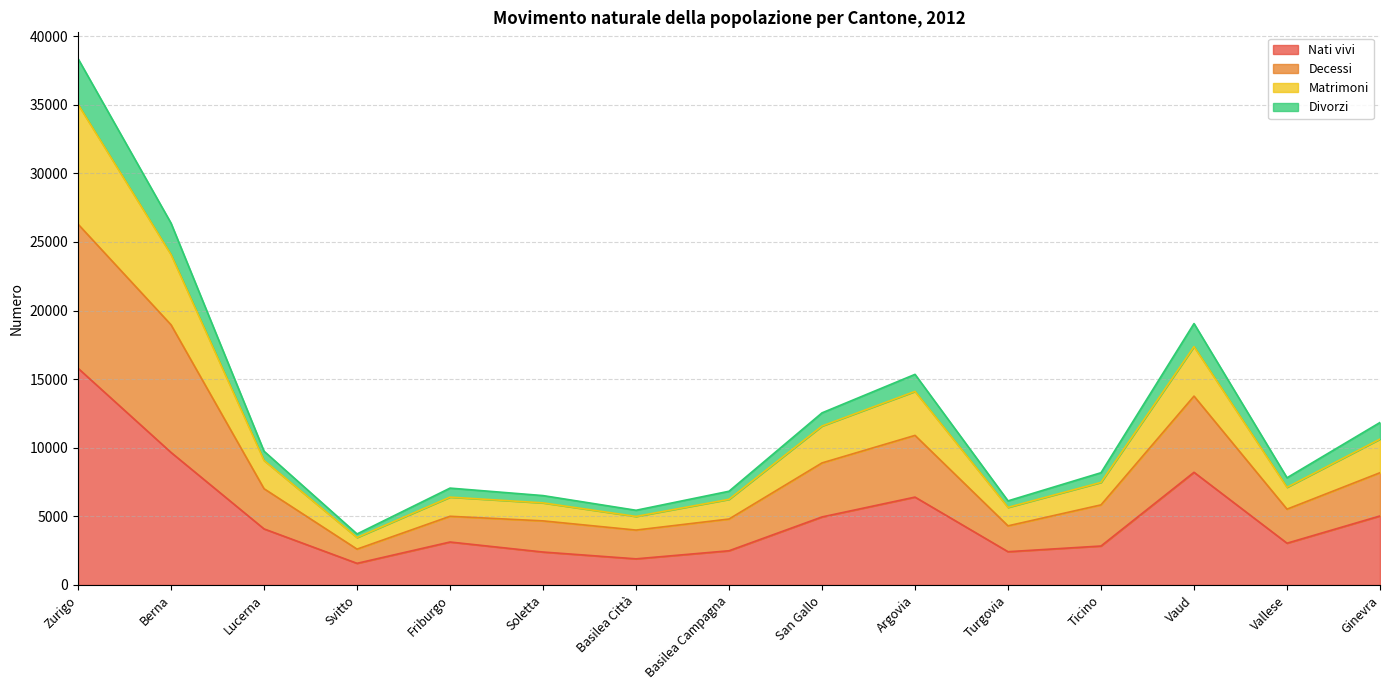

Reading left to right, transcribe all the data shown in this chart.

Nati vivi: 15794	9658	4087	1578	3131	2401	1905	2494	4958	6404	2425	2839	8211	3045	5030
Decessi: 26294	18960	7015	2613	5006	4671	4002	4806	8895	10901	4309	5837	13763	5526	8181
Matrimoni: 35028	24080	9074	3459	6402	5983	4995	6242	11584	14107	5654	7477	17372	7119	10632
Divorzi: 38354	26366	9748	3719	7059	6514	5444	6831	12543	15348	6129	8181	19051	7813	11841